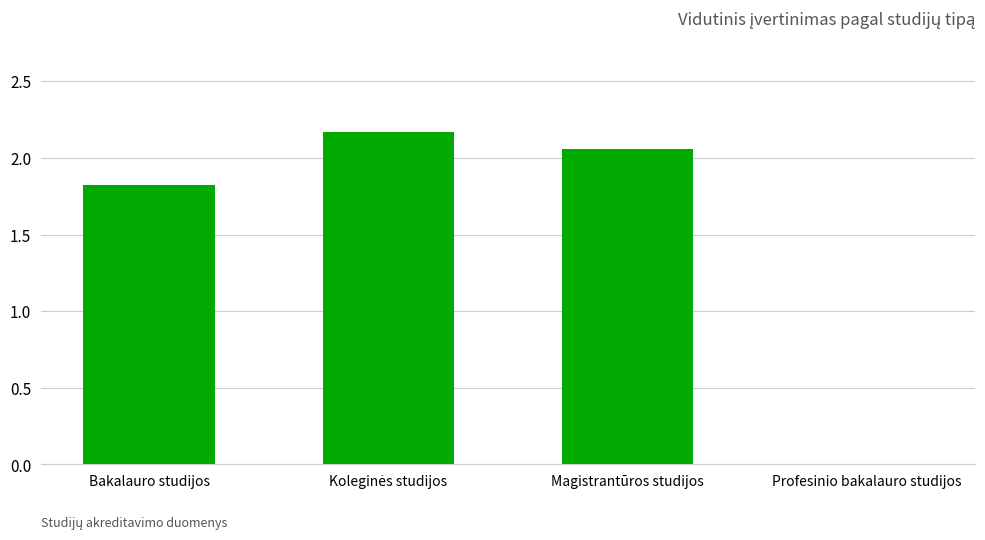

Is it true that the value at Bakalauro studijos is 1.8?

True